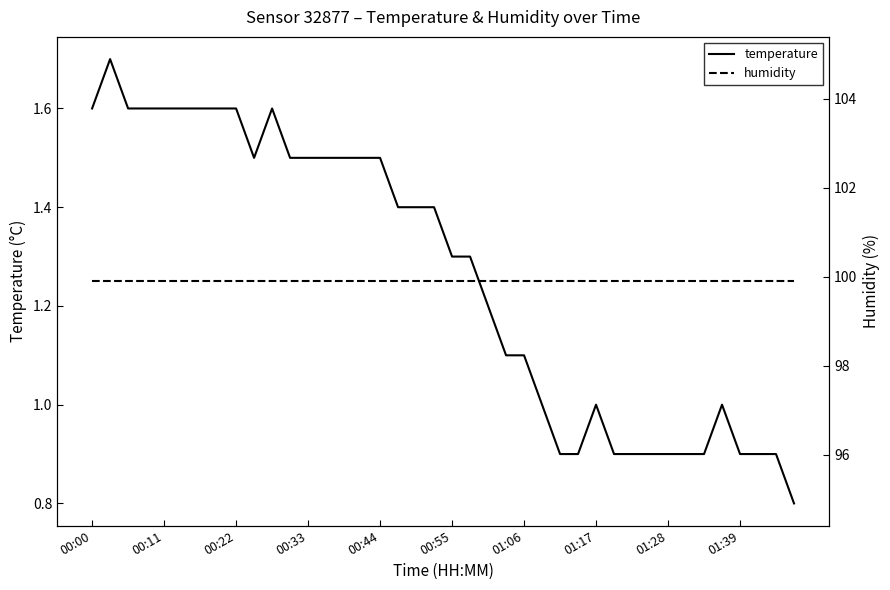

Reading left to right, extract all data points from this chart.

temperature: 1.6	1.7	1.6	1.6	1.6	1.6	1.6	1.6	1.6	1.5	1.6	1.5	1.5	1.5	1.5	1.5	1.5	1.4	1.4	1.4	1.3	1.3	1.2	1.1	1.1	1.0	0.9	0.9	1.0	0.9	0.9	0.9	0.9	0.9	0.9	1.0	0.9	0.9	0.9	0.8
humidity: 99.9	99.9	99.9	99.9	99.9	99.9	99.9	99.9	99.9	99.9	99.9	99.9	99.9	99.9	99.9	99.9	99.9	99.9	99.9	99.9	99.9	99.9	99.9	99.9	99.9	99.9	99.9	99.9	99.9	99.9	99.9	99.9	99.9	99.9	99.9	99.9	99.9	99.9	99.9	99.9